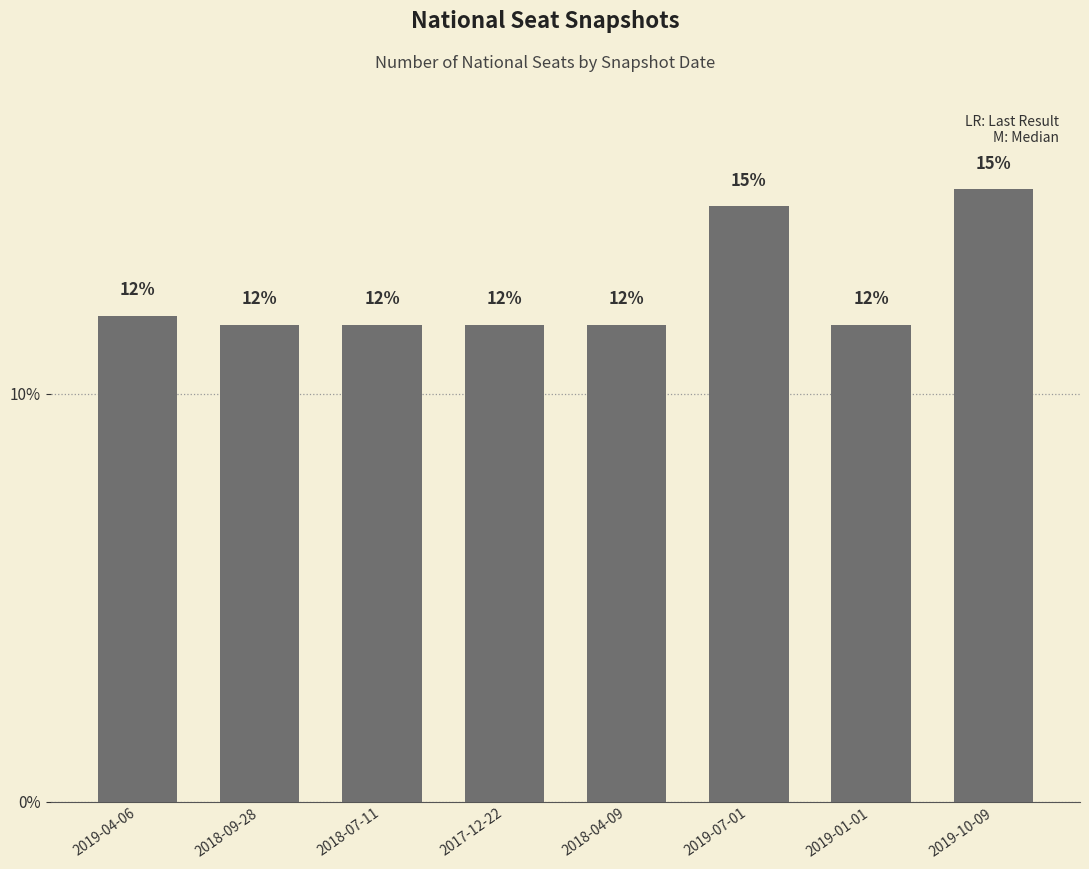

How many bars are there in total?

8